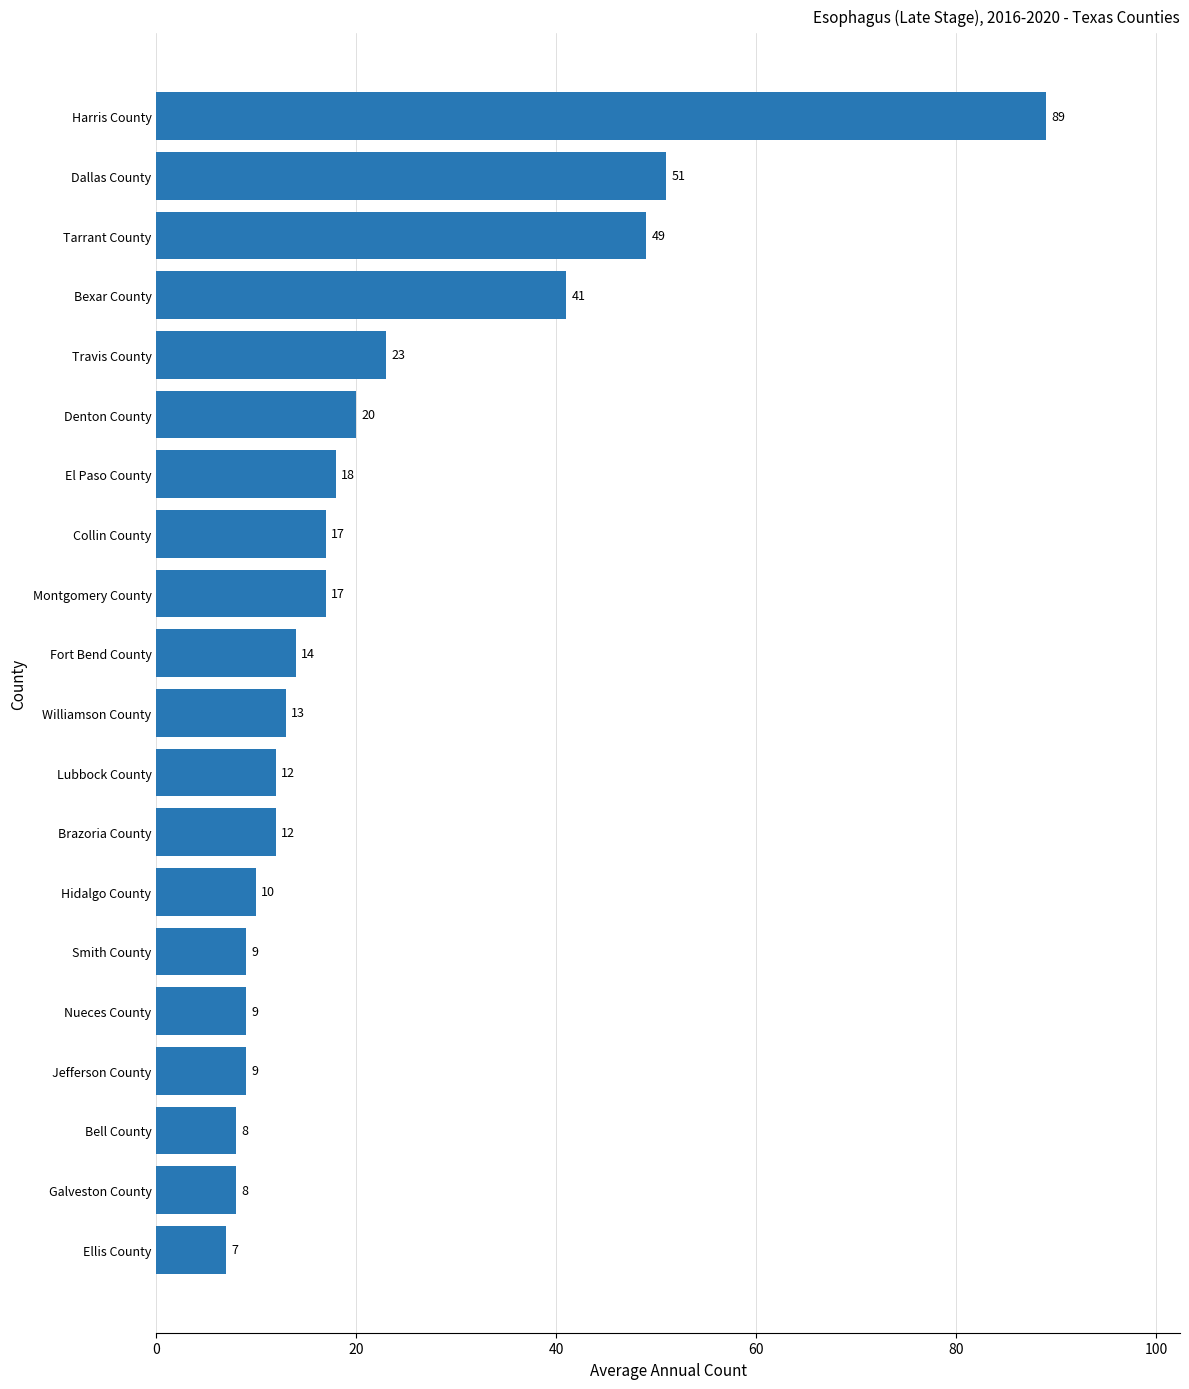

The chart shows a value of 21 at Williamson County. True or false?

False